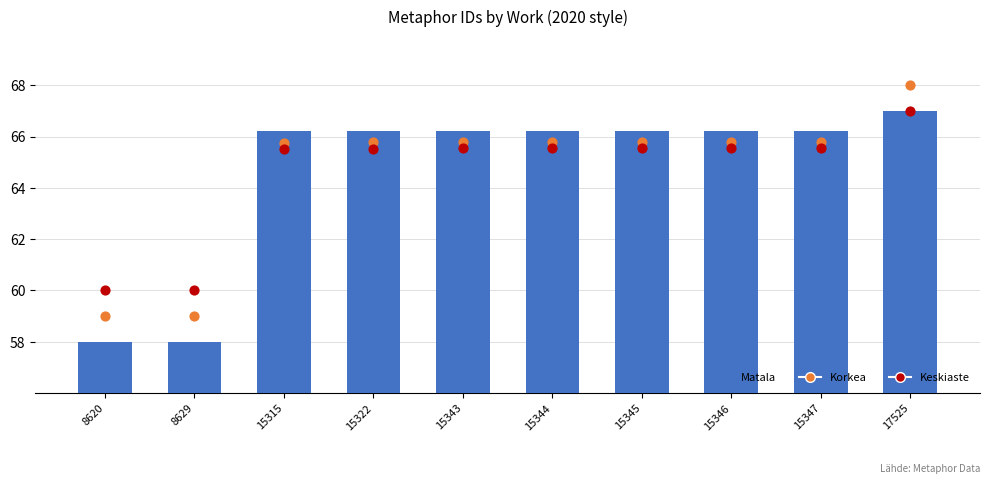

Which series contains the lowest Y value?

Matala